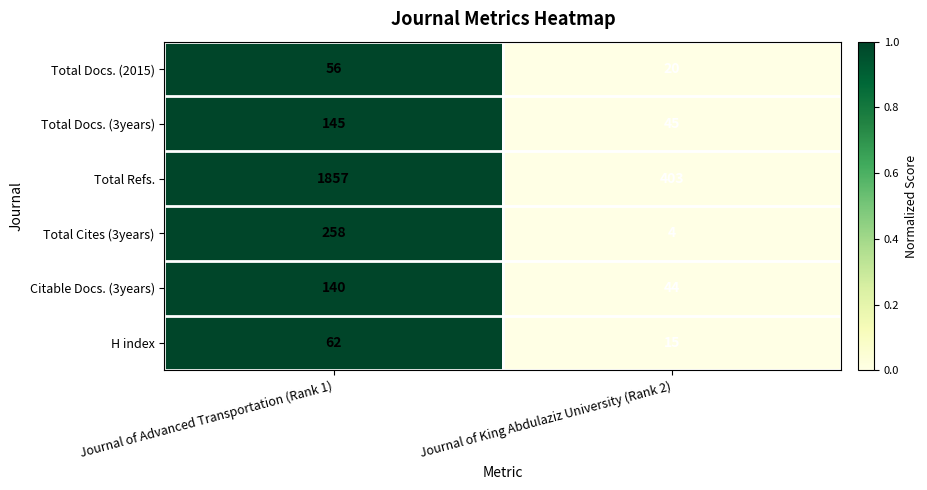

List the series in order of their peak value, lowest first.

Total Docs. (2015), H index, Citable Docs. (3years), Total Docs. (3years), Total Cites (3years), Total Refs.